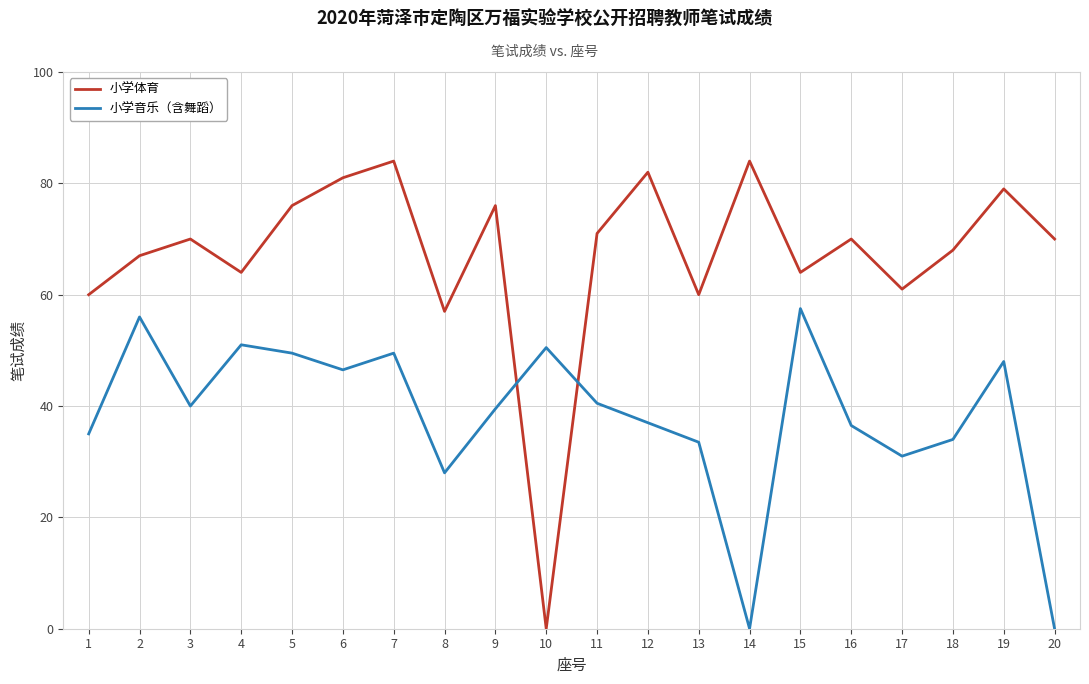

What is the difference between the 小学体育 values at 7 and 9?

8.0